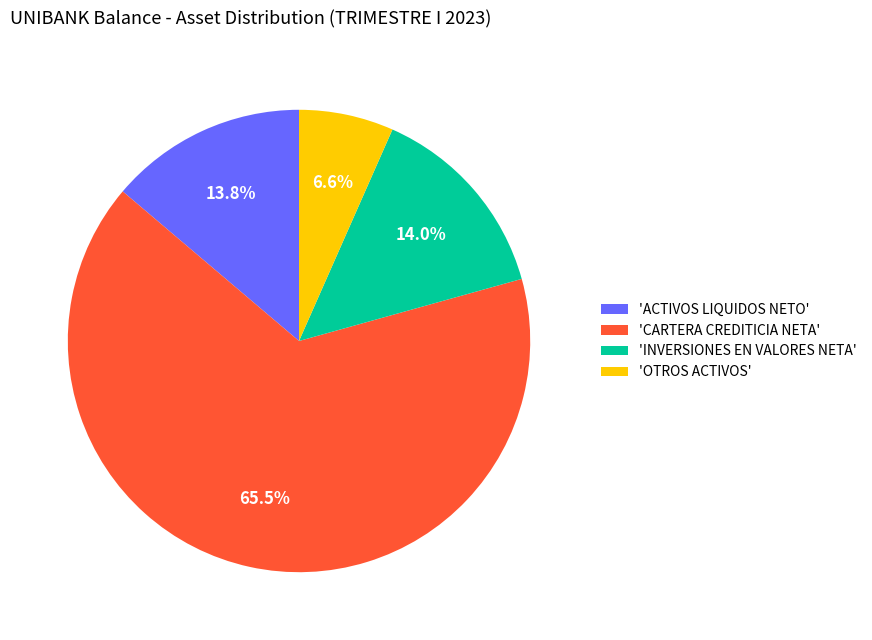

Count the number of slices in the pie.

4